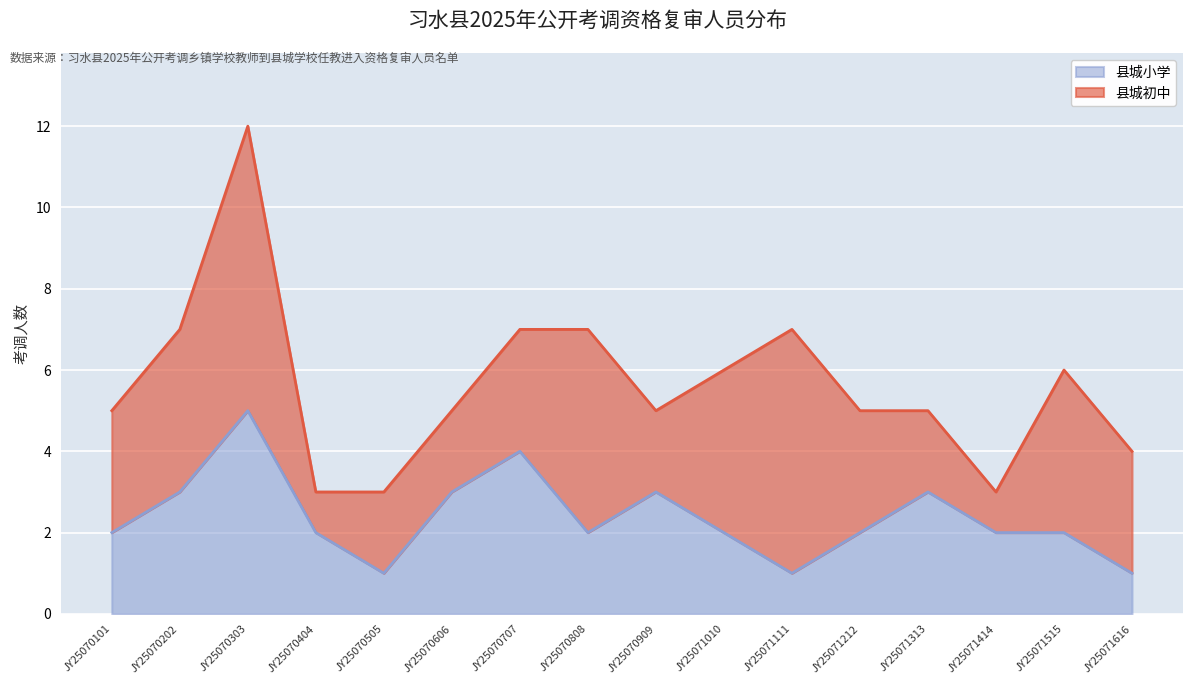

Where is the first local maximum?

JY25070303